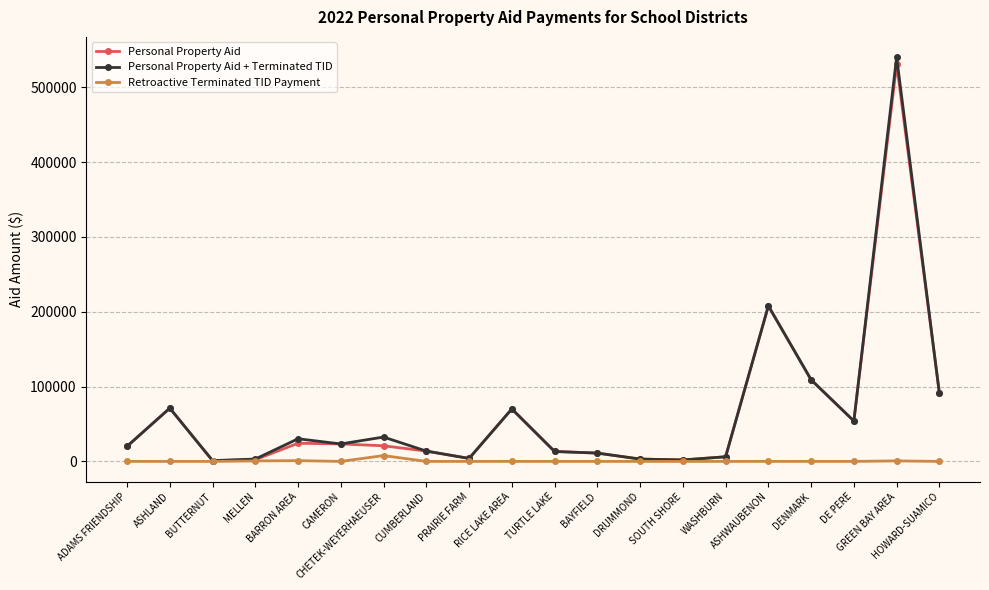

What is the value of the Personal Property Aid + Terminated TID point at the 6th from the left?

23354.9